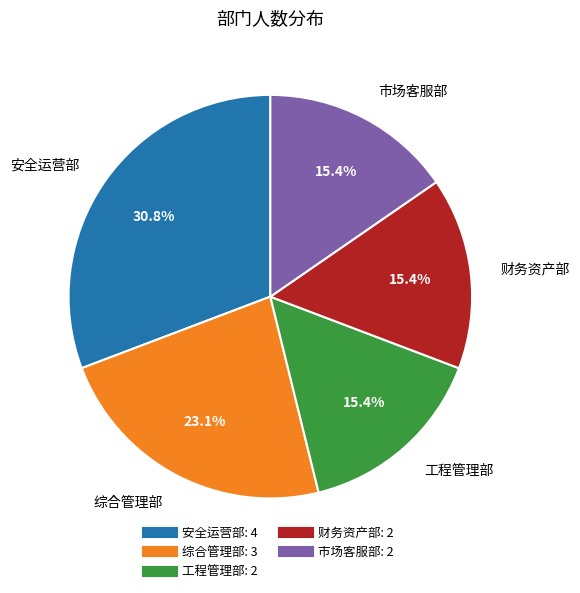

Is it true that 财务资产部 is 15% of the pie?

True